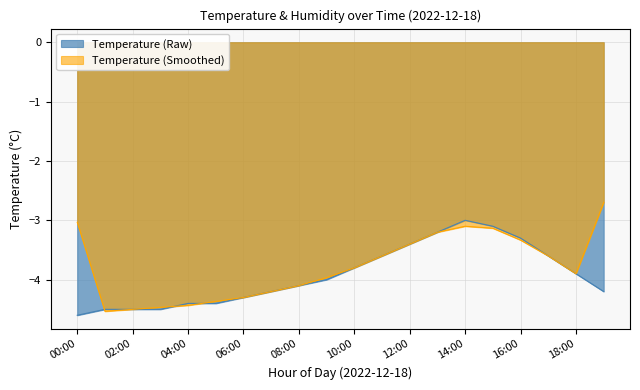

What value does the data have at 03:00?

-4.5